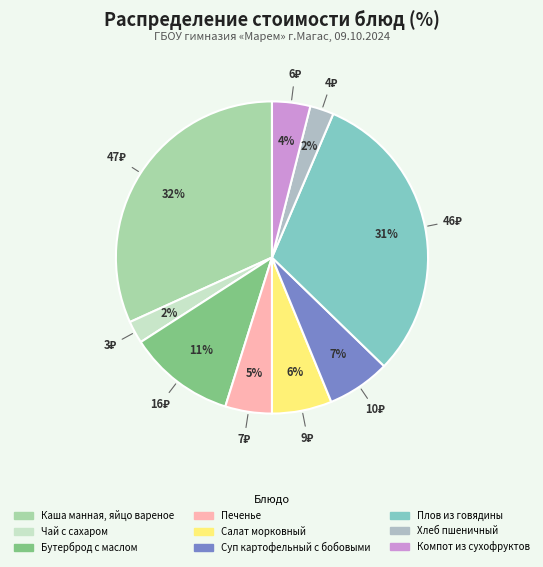

Which category has the biggest portion of the pie?

Каша манная, яйцо вареное